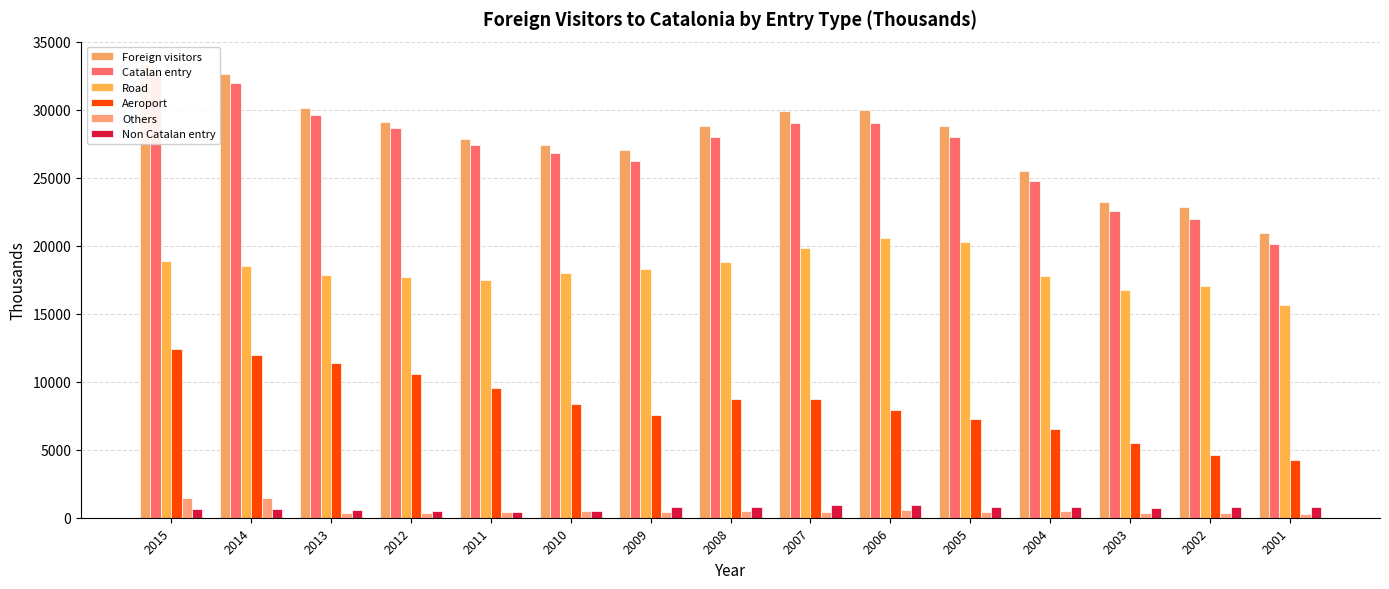

Reading left to right, list all the values displayed in this chart.

Foreign visitors: 2015=33349.3	2014=32601.7	2013=30154.0	2012=29126.9	2011=27869.4	2010=27387.9	2009=27048.8	2008=28813.8	2007=29935.7	2006=29951.6	2005=28800.2	2004=25531.8	2003=23239.7	2002=22825.2	2001=20931.3
Catalan entry: 2015=32707.8	2014=31936.8	2013=29614.8	2012=28635.1	2011=27445.8	2010=26861.7	2009=26245.0	2008=27988.9	2007=29014.0	2006=29049.8	2005=27993.3	2004=24755.8	2003=22557.7	2002=22001.2	2001=20151.8
Road: 2015=18888.9	2014=18504.0	2013=17886.4	2012=17682.4	2011=17483.7	2010=18006.5	2009=18265.2	2008=18816.4	2007=19862.6	2006=20583.7	2005=20269.0	2004=17785.8	2003=16754.4	2002=17065.4	2001=15660.6
Aeroport: 2015=12384.5	2014=11959.8	2013=11392.3	2012=10587.4	2011=9562.9	2010=8355.6	2009=7527.4	2008=8706.6	2007=8703.2	2006=7921.6	2005=7291.7	2004=6506.3	2003=5474.8	2002=4605.8	2001=4232.3
Others: 2015=1434.4	2014=1472.9	2013=336.1	2012=365.4	2011=399.2	2010=499.6	2009=452.5	2008=465.9	2007=448.2	2006=544.5	2005=432.7	2004=463.8	2003=328.4	2002=330.0	2001=259.0
Non Catalan entry: 2015=641.5	2014=665.0	2013=539.3	2012=491.7	2011=423.7	2010=526.2	2009=803.8	2008=824.8	2007=921.7	2006=901.8	2005=806.9	2004=776.0	2003=682.0	2002=824.0	2001=779.4